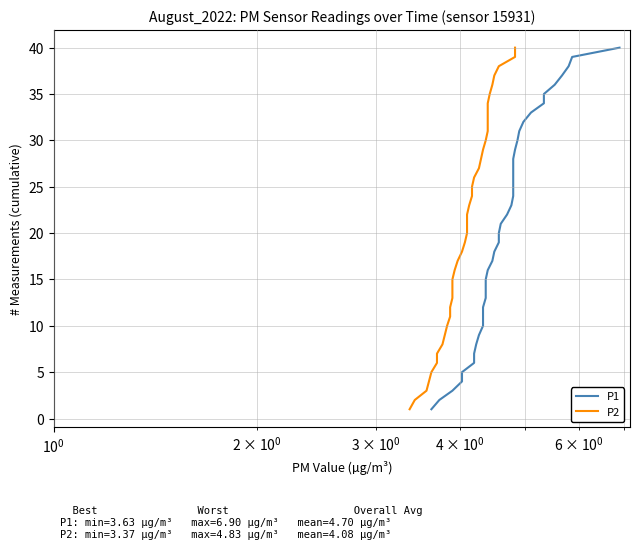

How many lines are shown in the chart?

2